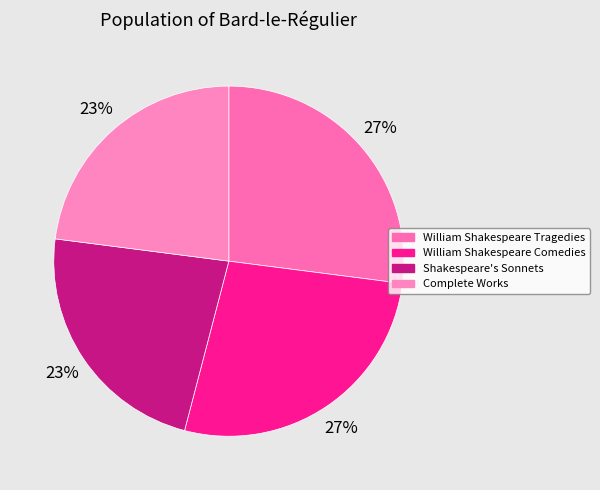

How many segments does this pie chart have?

4